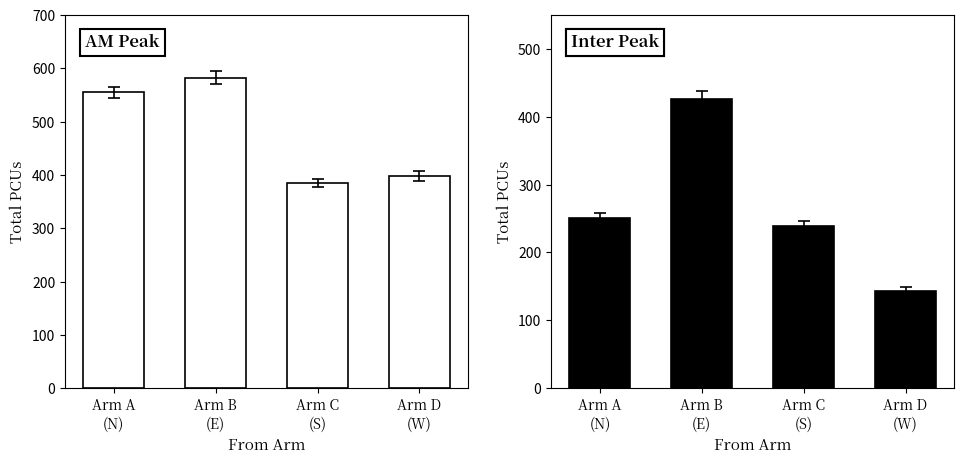

Reading left to right, transcribe all the data shown in this chart.

AM Peak Total PCUs: 554.8	582.5	384.7	398.6
Inter Peak Total PCUs: 250.3	427.0	239.6	143.5